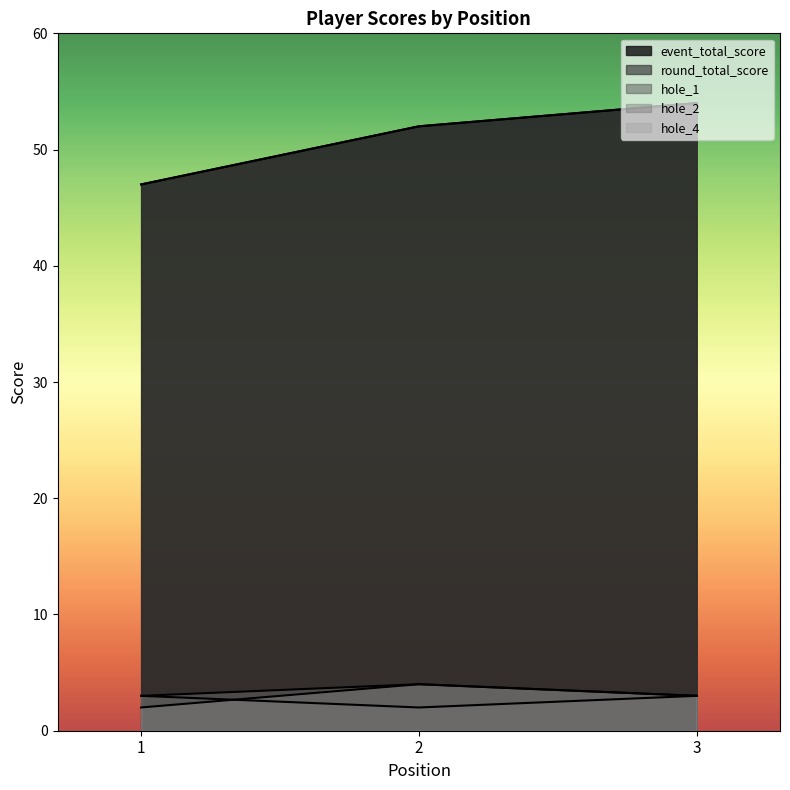

True or false: hole_2 has a value of 3 at 1.

True